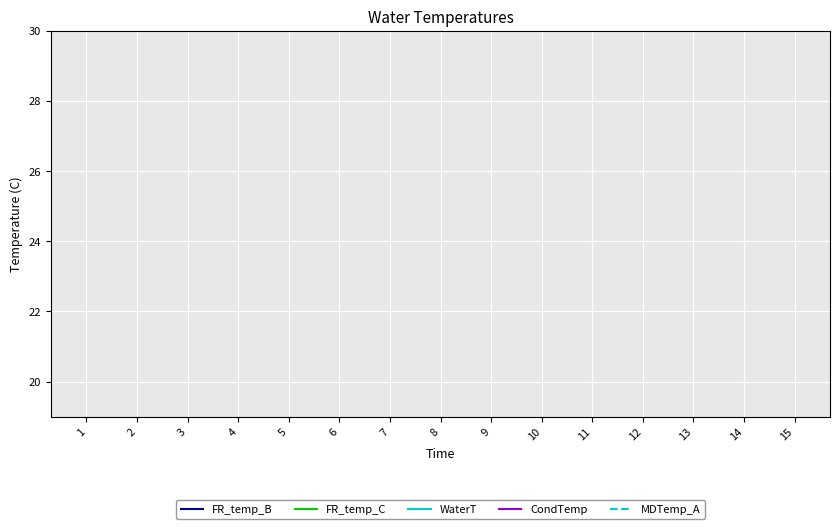

True or false: FR_temp_B has more than 0 points higher than both neighbors.

True